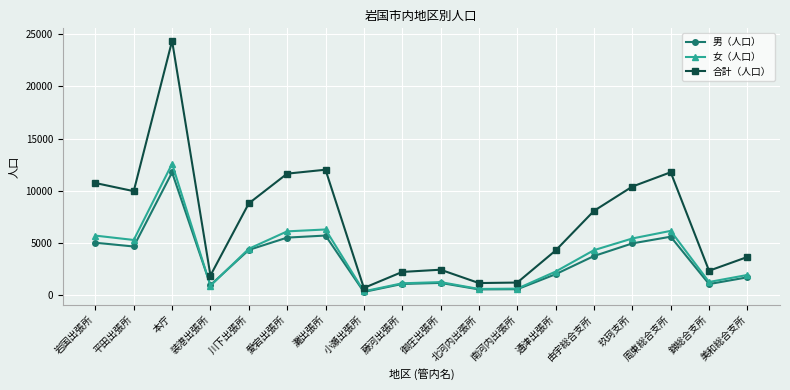

True or false: 女（人口） and 合計（人口） intersect in this chart.

False